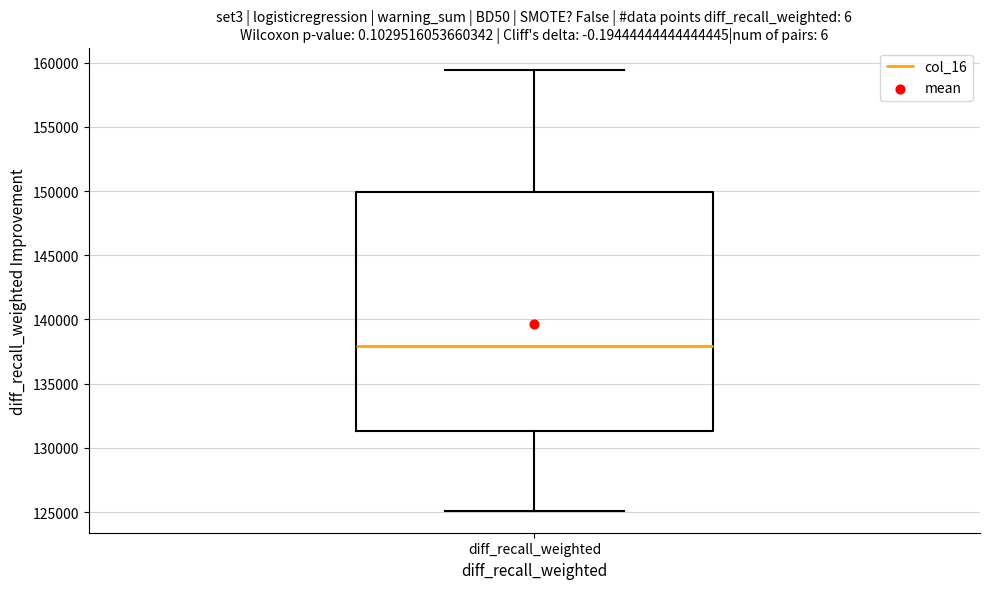

Read this box plot against the y-axis: the position of the median line, the range covered by the box, and the ends of both whiskers. The values are not printed on the chart, so give them approximately, as read against the axis.

median 138000, box 131500 to 150000, whiskers 125000 to 159500